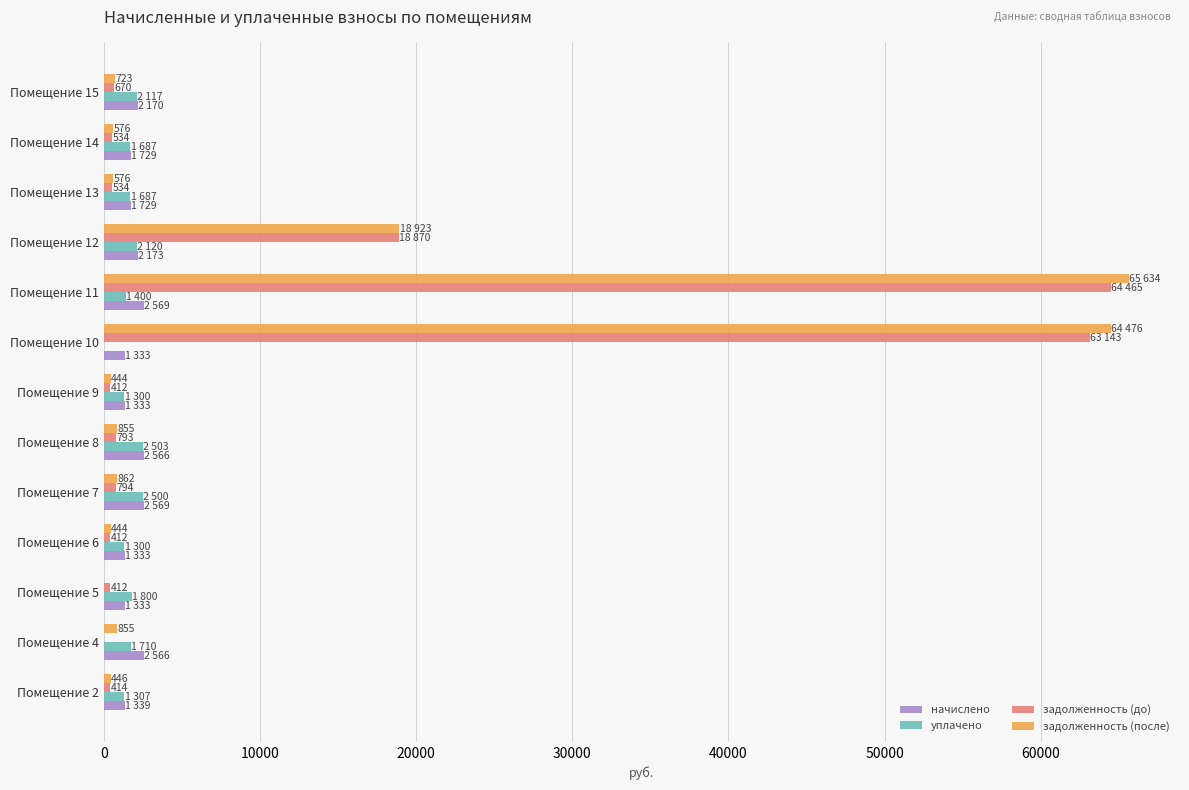

What is the maximum value for задолженность (до)?

64465.3